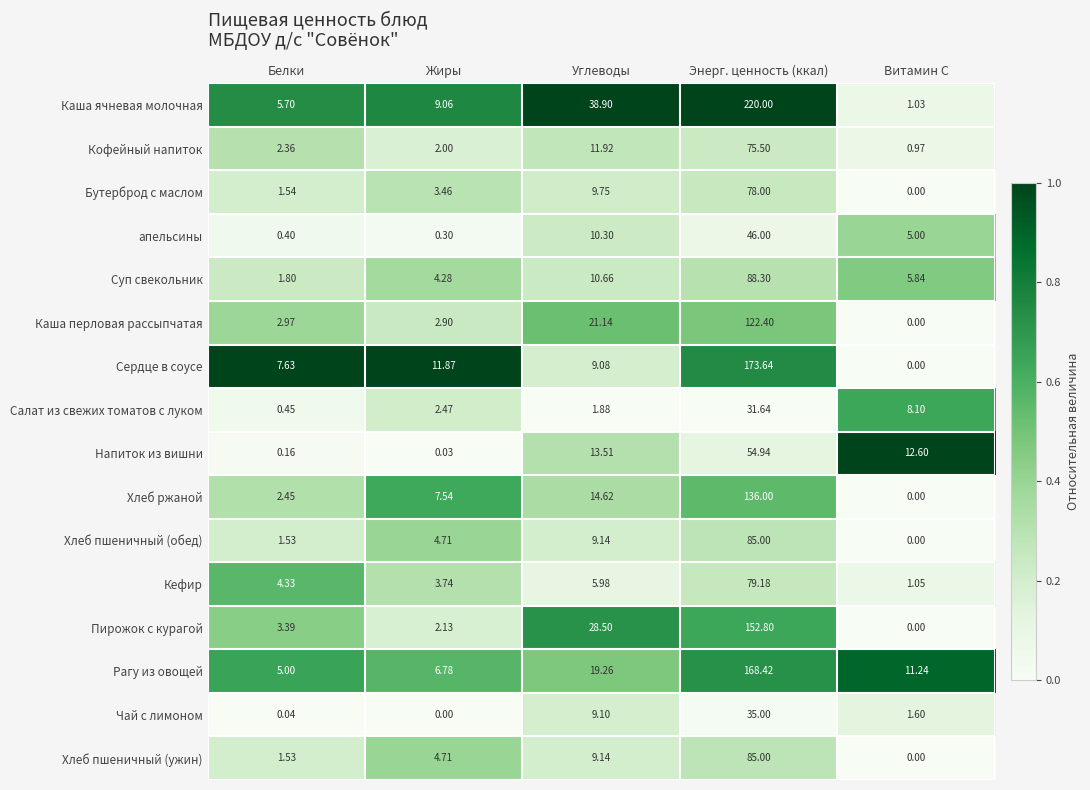

Between Белки and Витамин С, which series saw the biggest shift?

Напиток из вишни